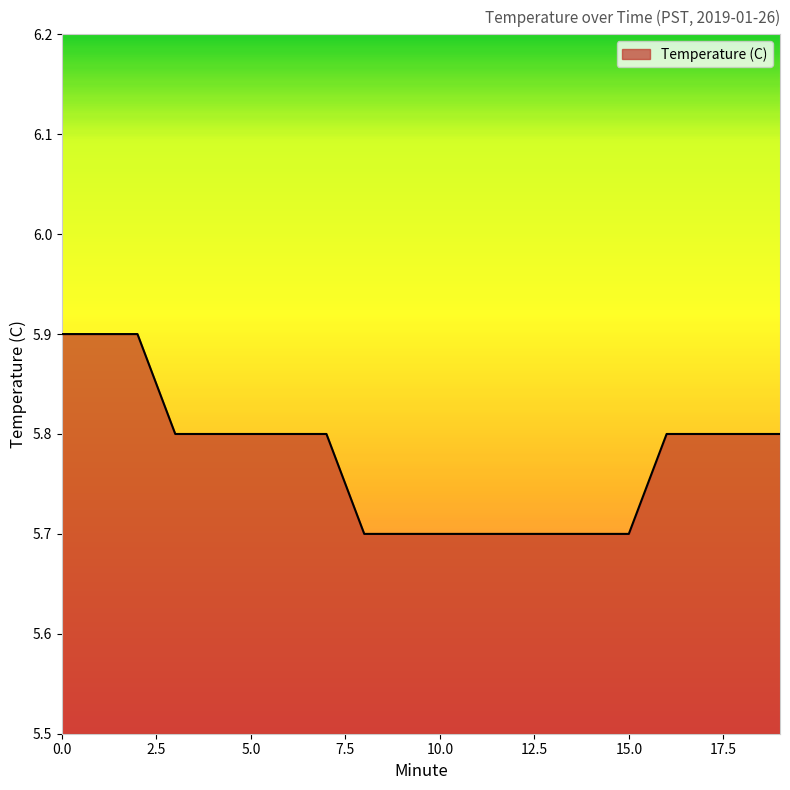

What is the smallest value displayed?

5.7